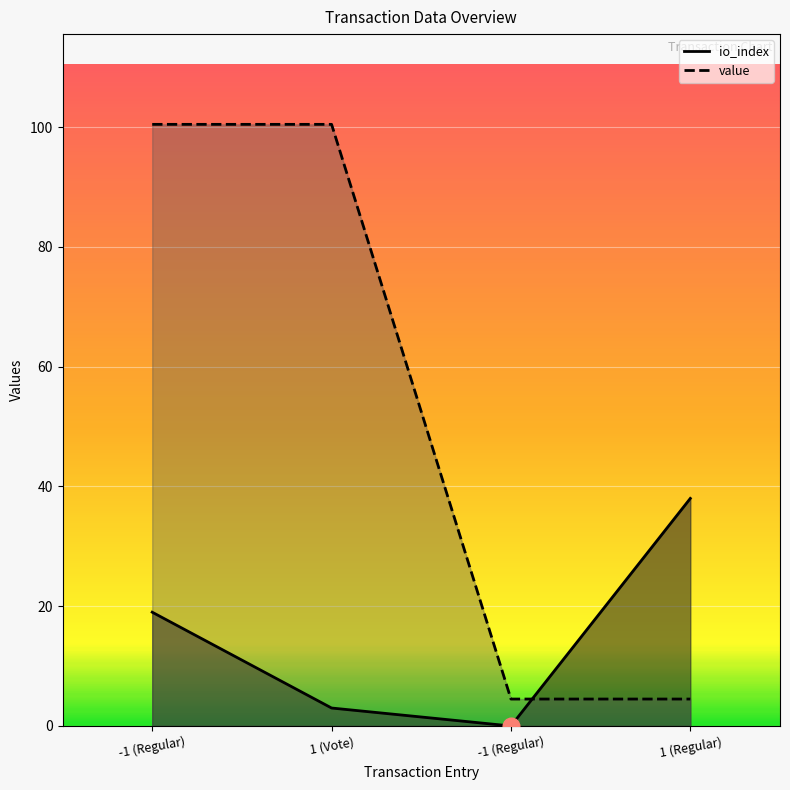

What is the value of the io_index point at the 1st from the left?

19.0